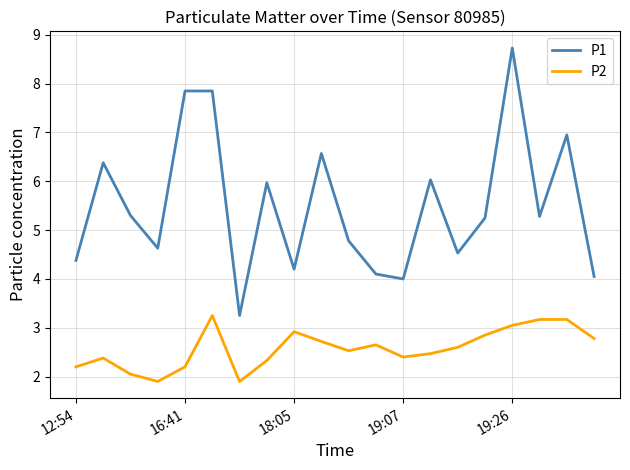

Which series has the largest range (max minus min)?

P1